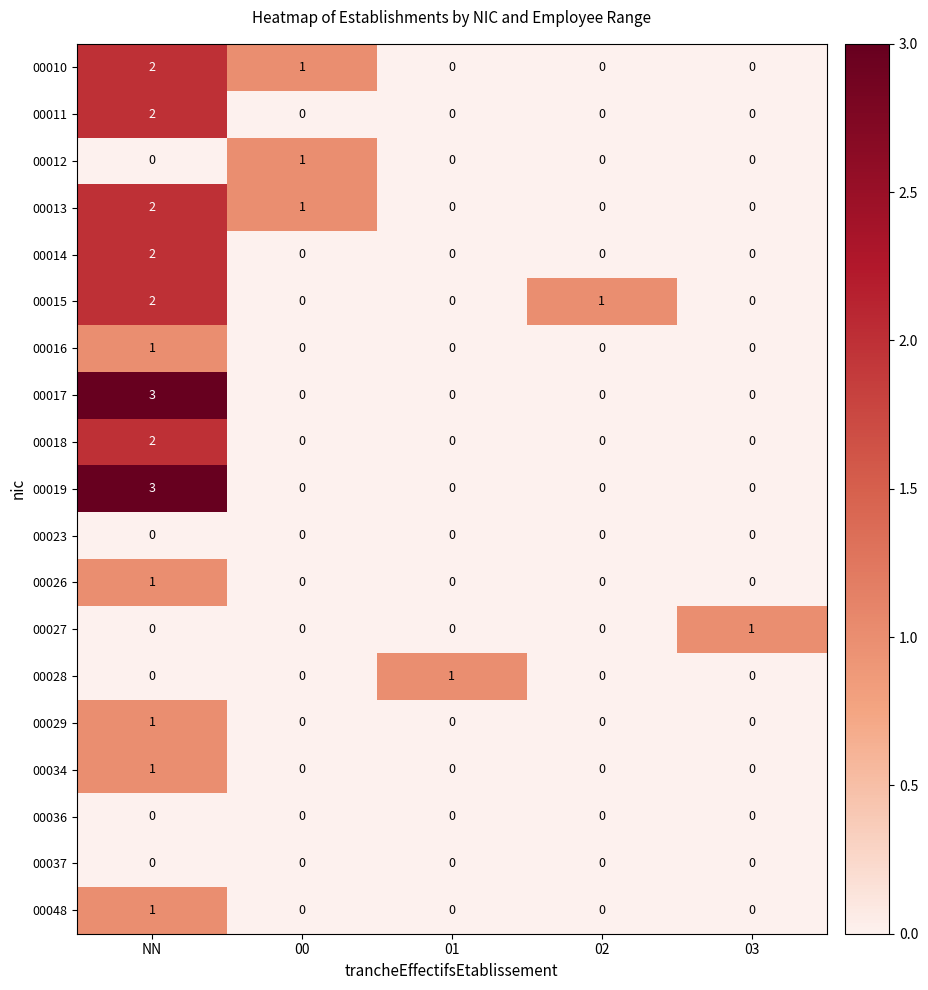

What is the greatest value displayed?

3